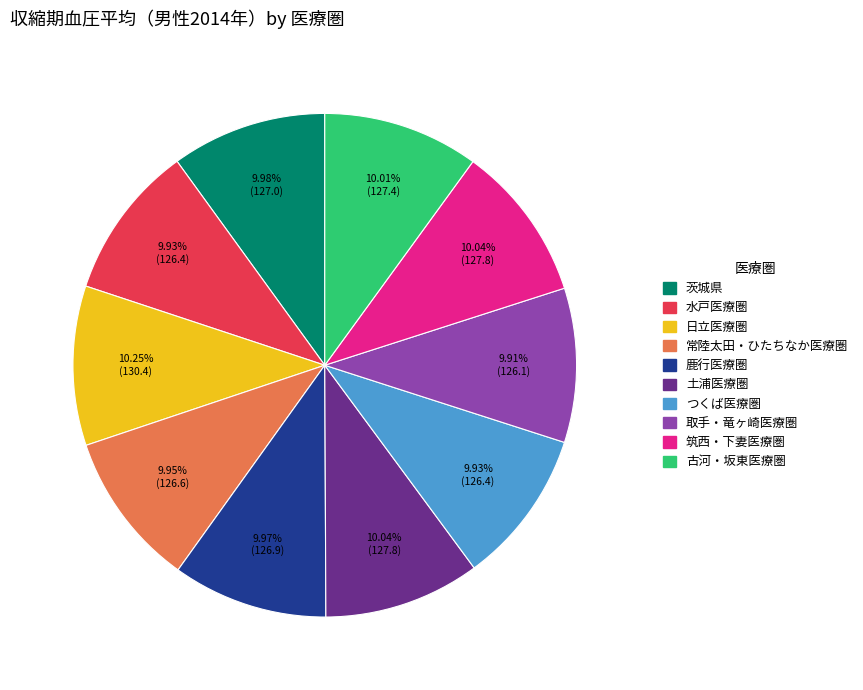

Approximately how many times larger is the value at 日立医療圏 compared to 古河・坂東医療圏?

1.0